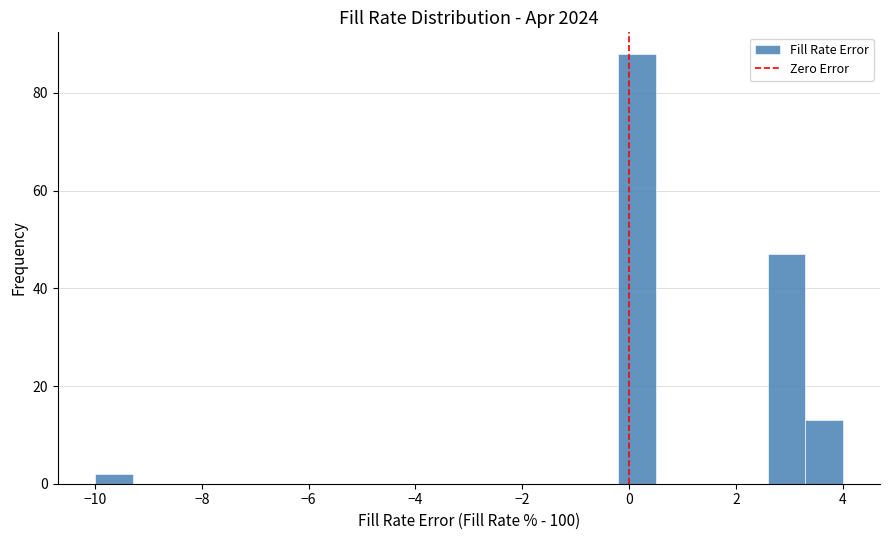

Around what value on the x-axis is the tallest bar? Give the approximate position of its centre, as read against the axis.

0.2